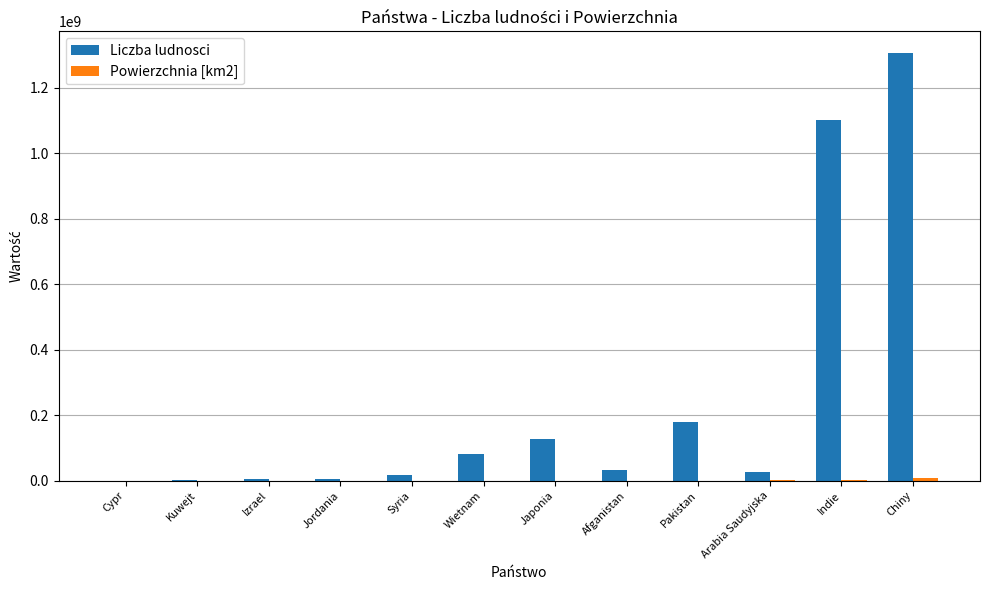

Is it true that Liczba ludnosci equals 2032346544 at Chiny?

False